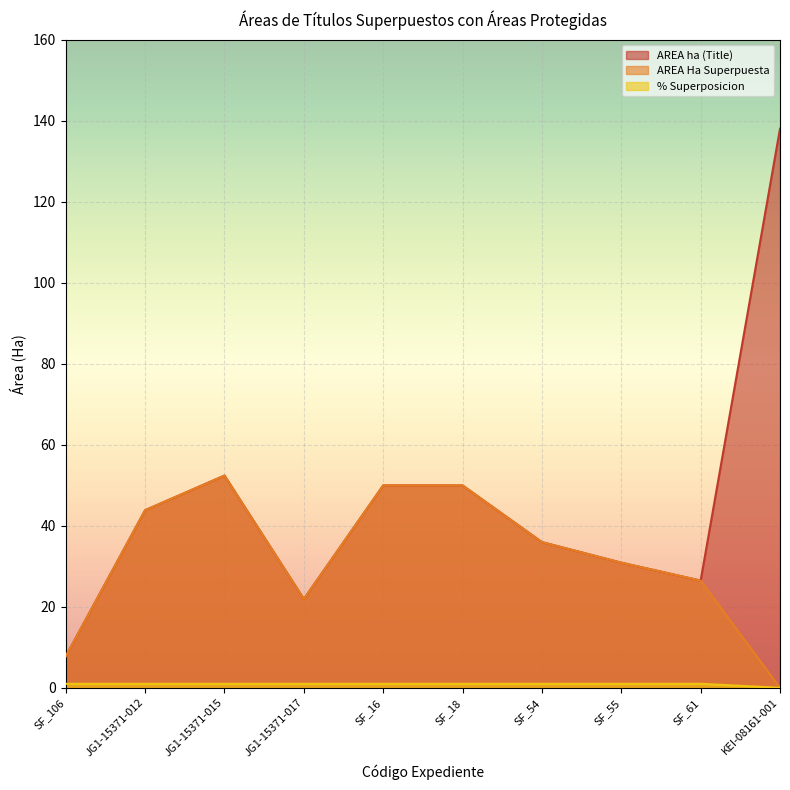

What is the label of the 2nd point from the left?

JG1-15371-012